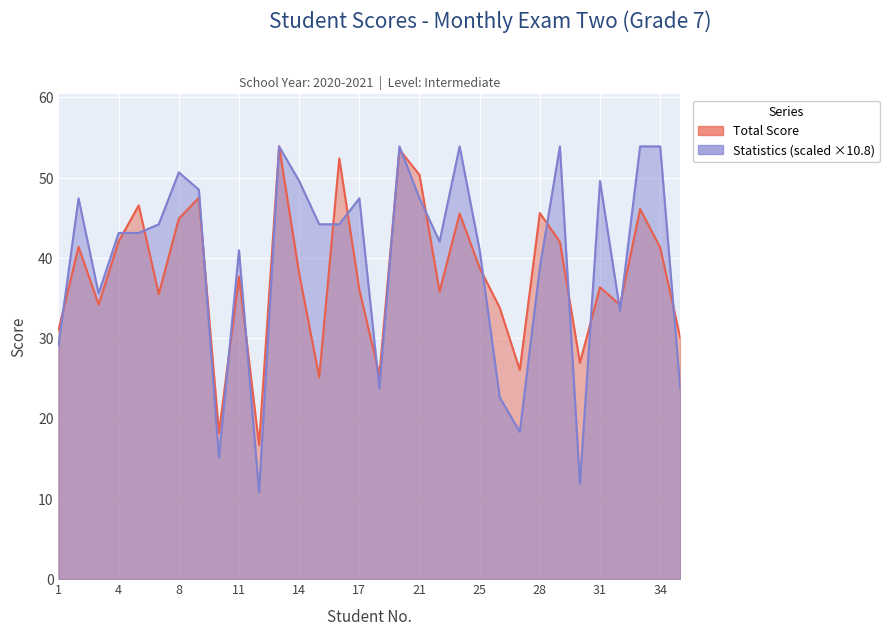

What is the total value across all series at 8?

95.6